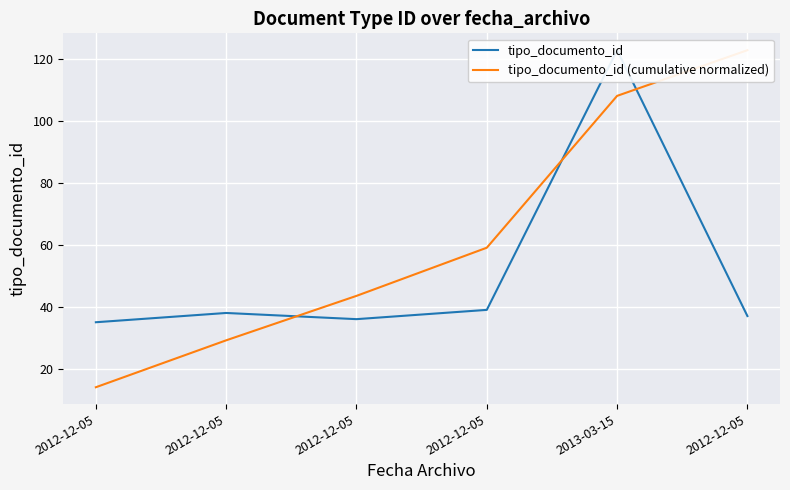

At which label is tipo_documento_id closest to 79?

2012-12-05